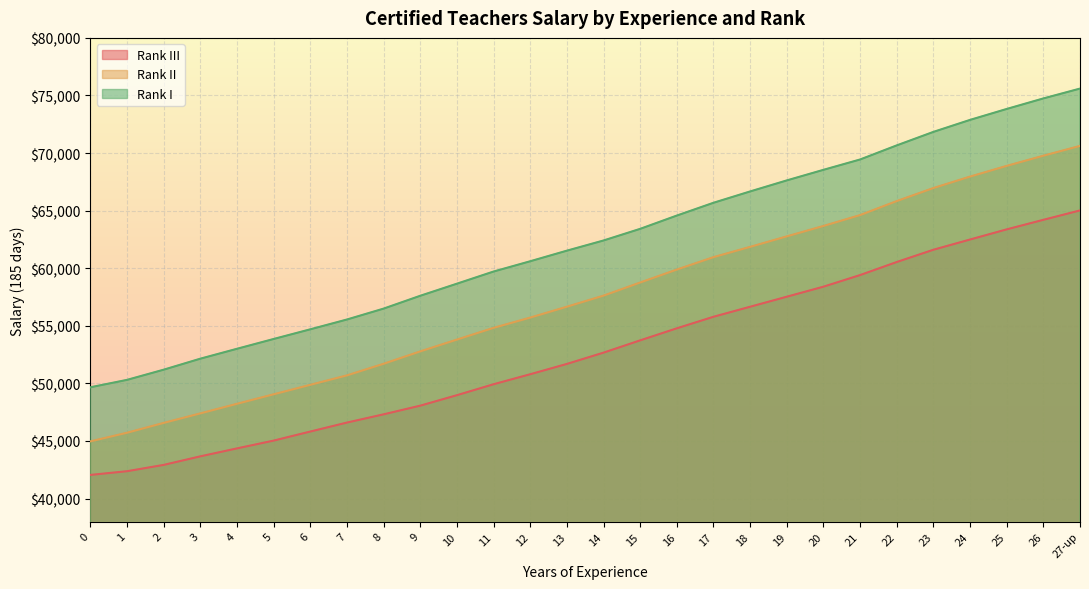

Does the chart display data point markers on the line(s)?

No